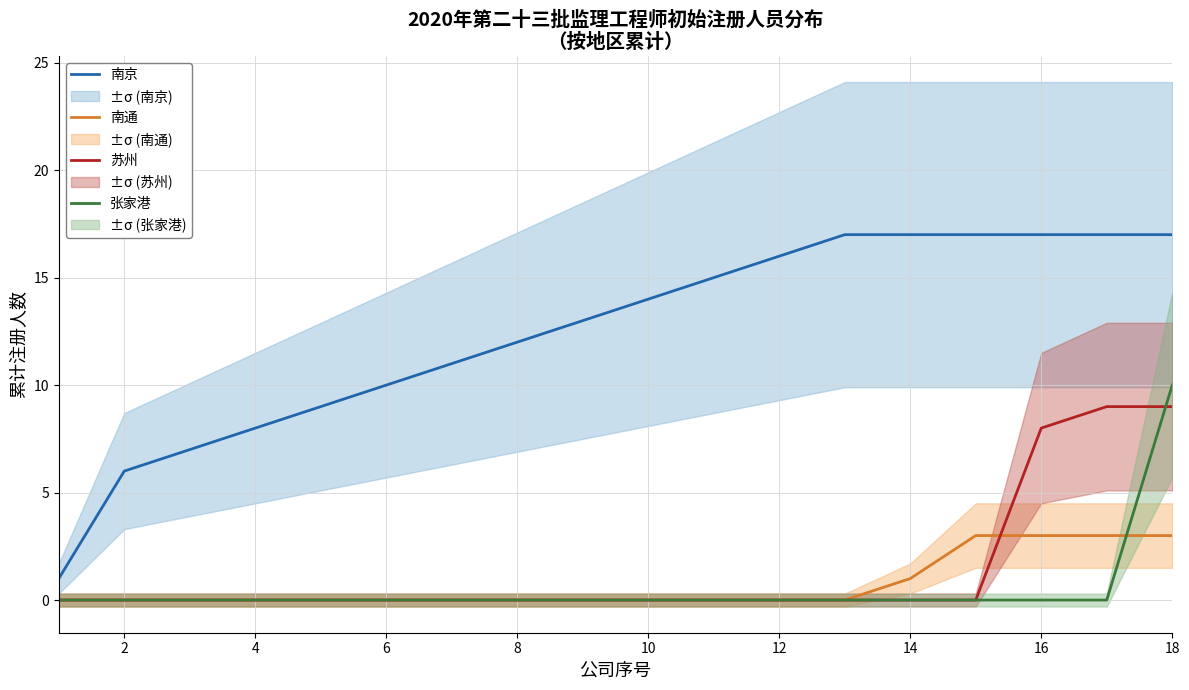

True or false: 南通 and 南京 intersect in this chart.

False